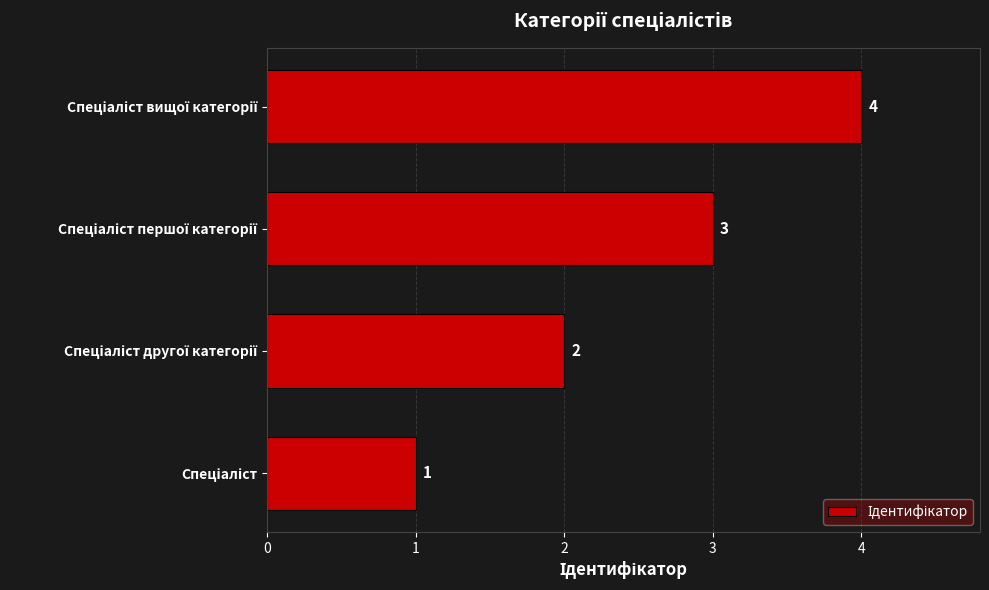

Count the values in the range 2 to 4.

3